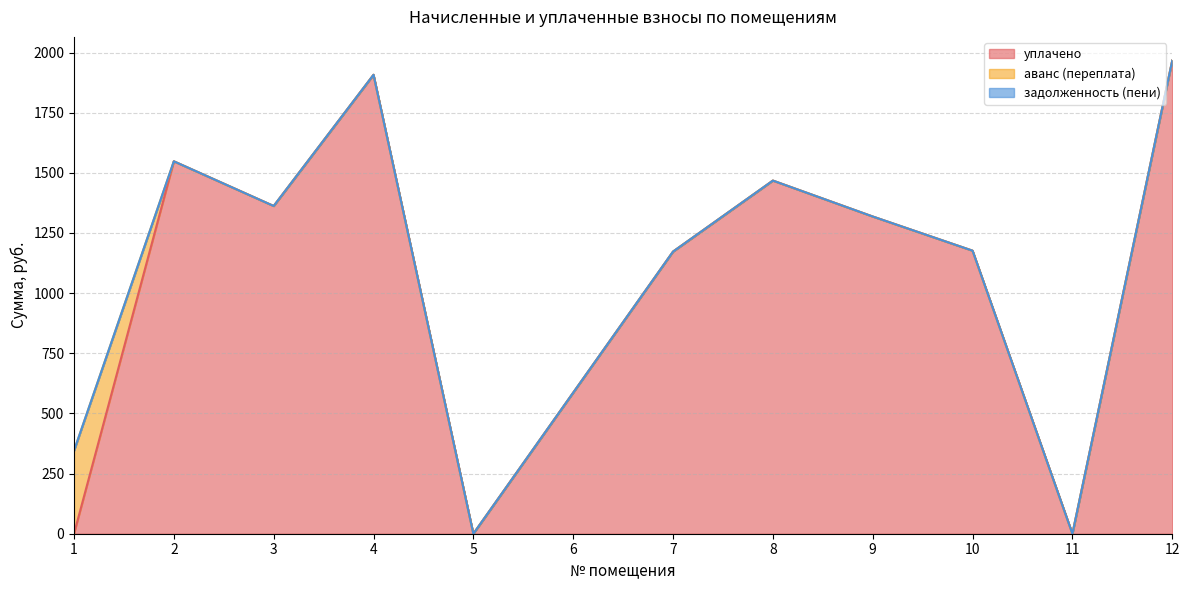

What is the average value of the аванс (переплата) series?

28.7